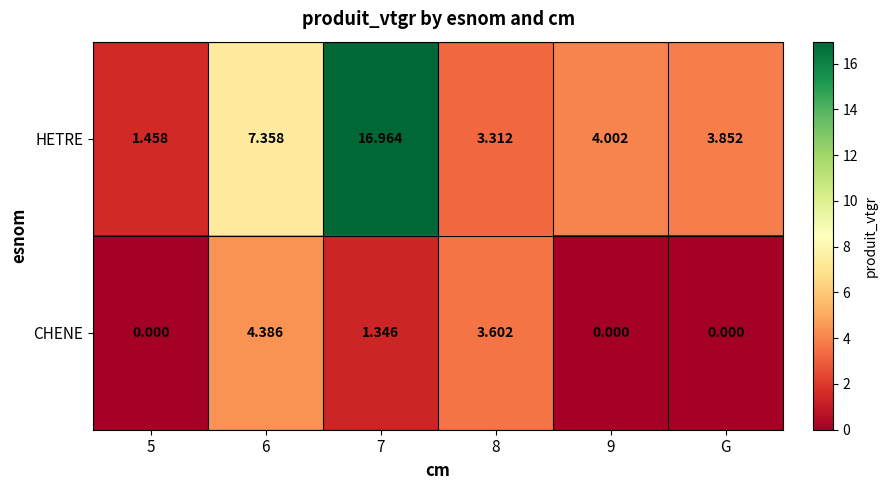

Rank the series by their maximum value, from lowest to highest.

CHENE, HETRE